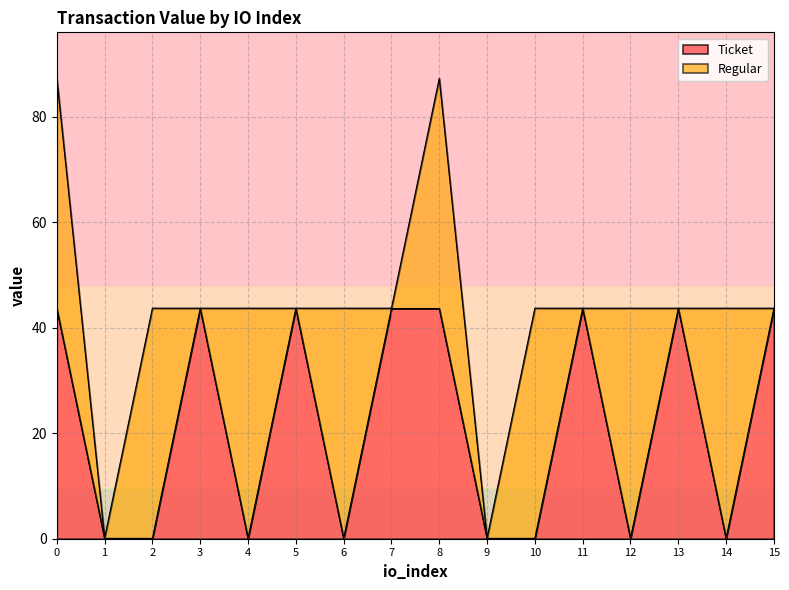

At which label is the value closest to 21?

1